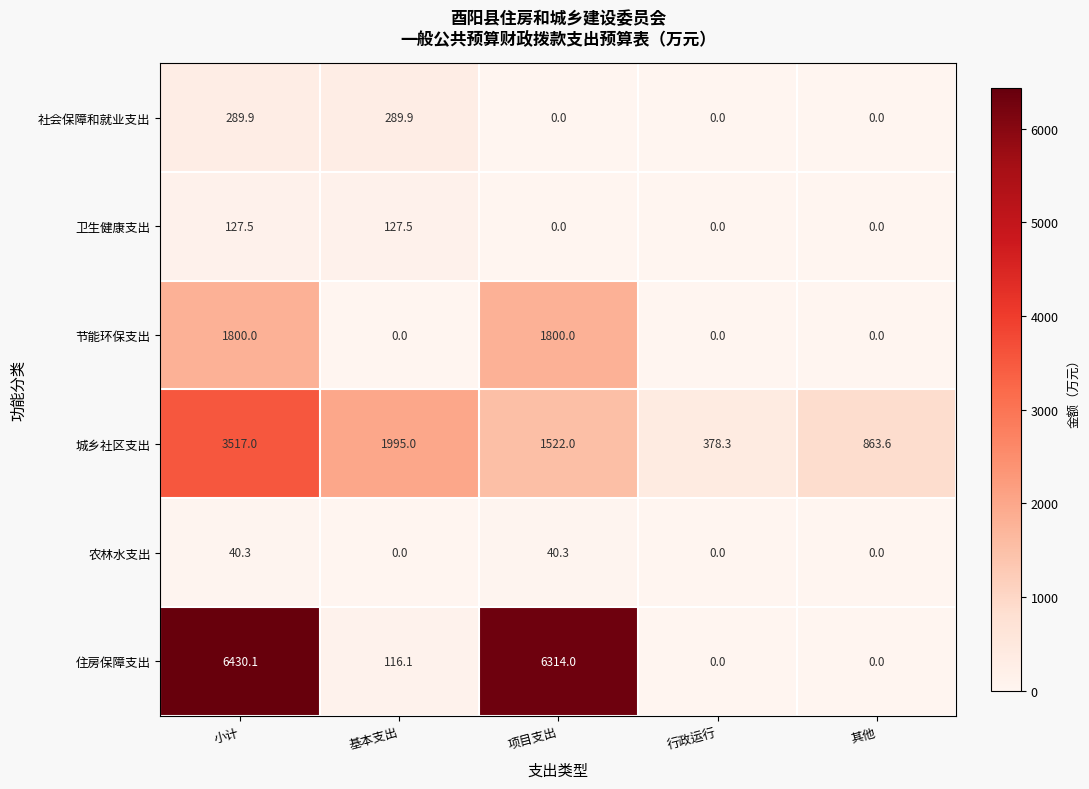

What is the difference between the maximum and minimum values in the 节能环保支出 series?

1800.0